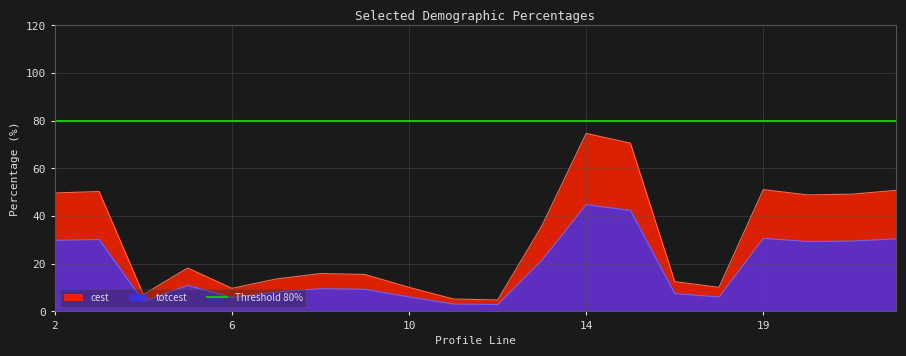

Which series changed the most between 16 and 22?

cest